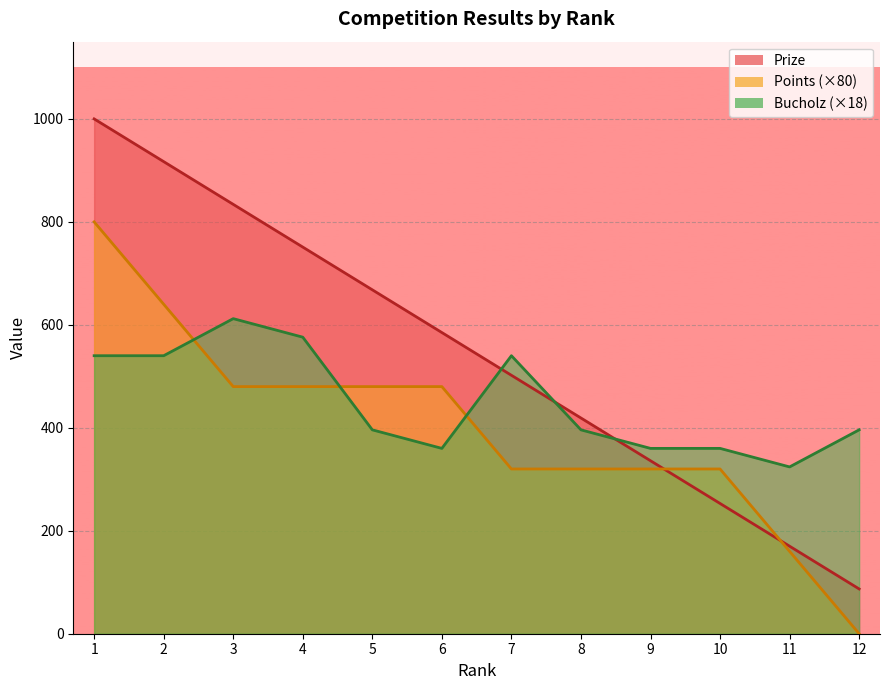

Which series changed the most between 4 and 11?

Prize